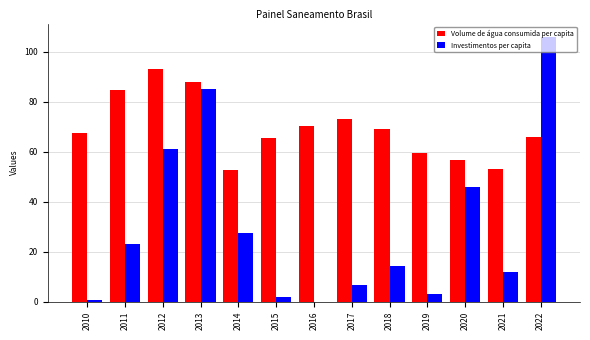

Which series has the largest total across all categories?

Volume de água consumida per capita